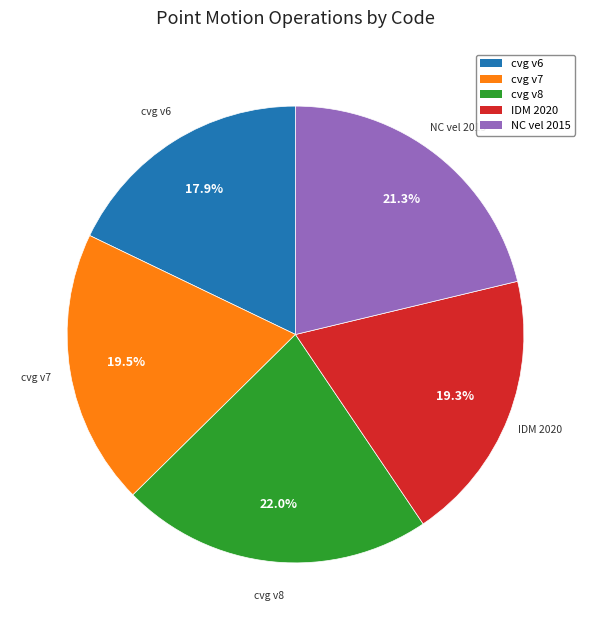

Is there a majority slice in this chart?

No